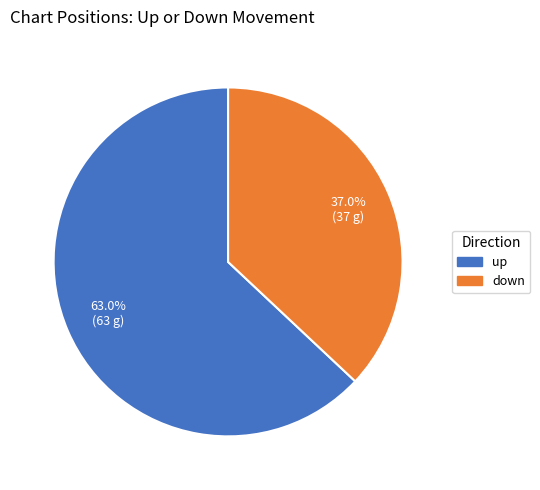

The up slice represents 74% of the pie. True or false?

False